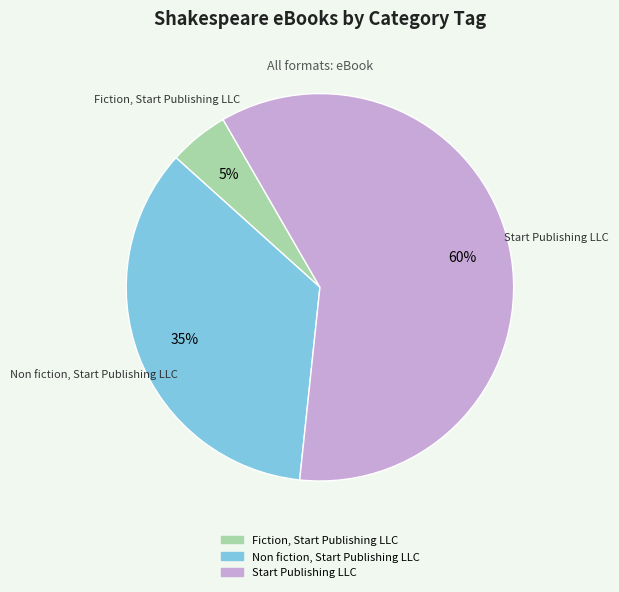

Is the sum of Non fiction, Start Publishing LLC and Start Publishing LLC greater than half?

Yes